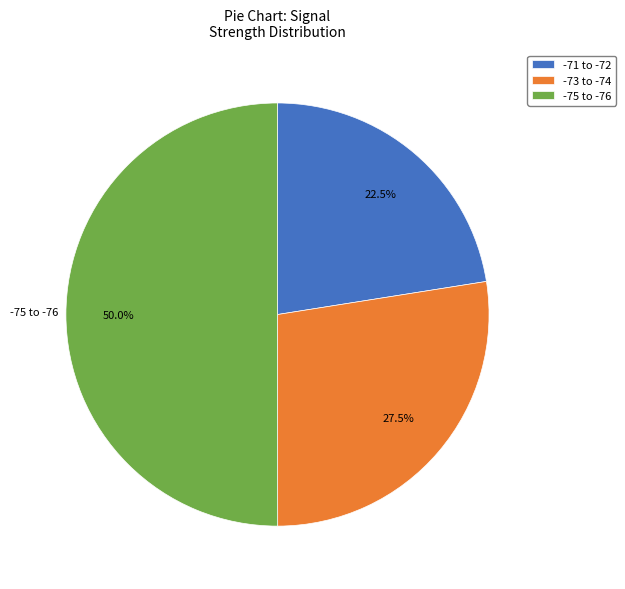

Does -71 to -72 account for over 50% of the chart?

No